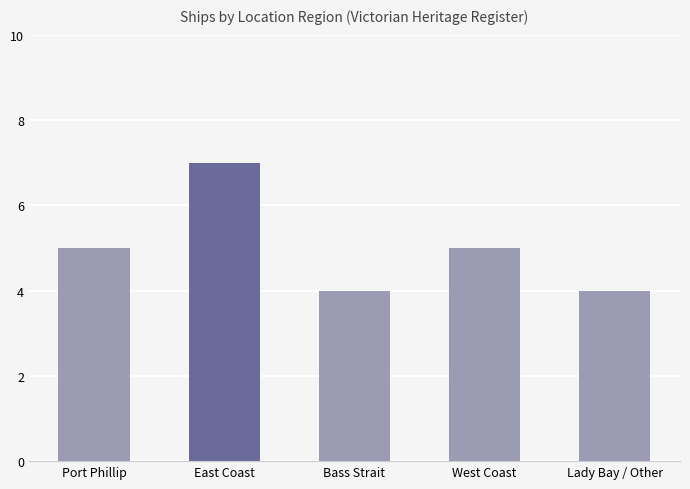

What is the greatest value displayed?

7